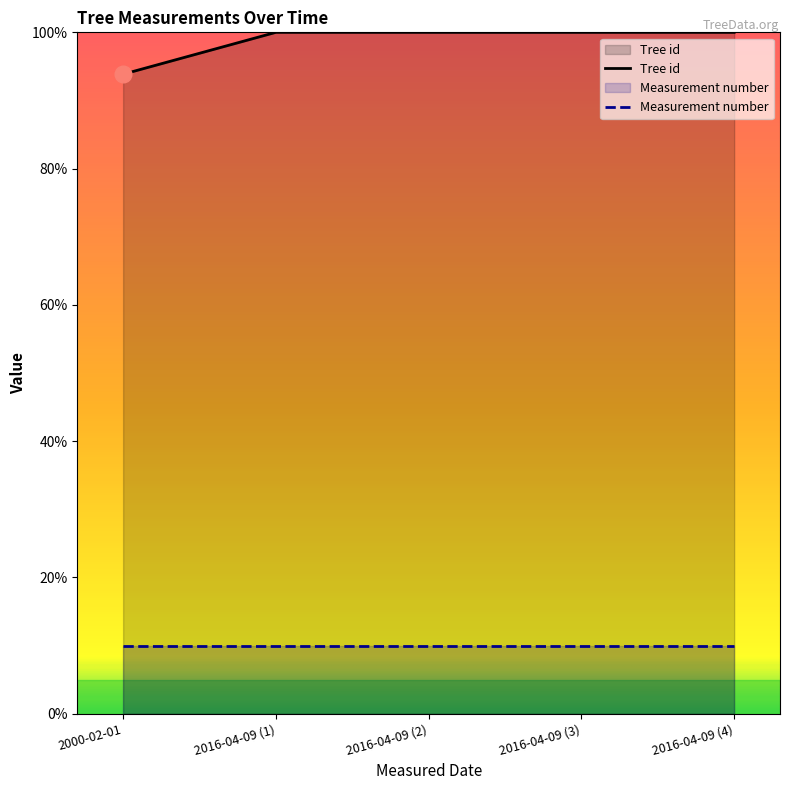

How many lines are shown in the chart?

2